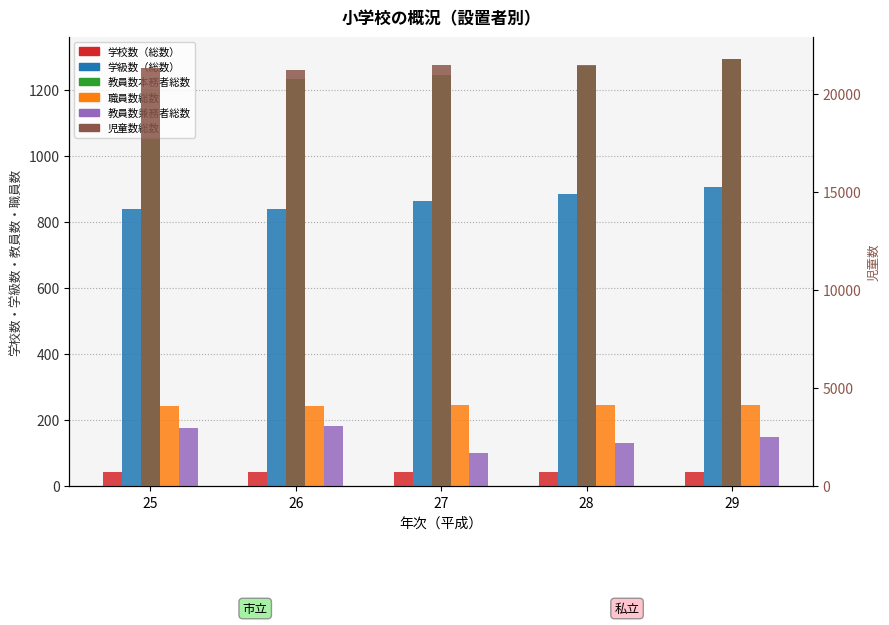

True or false: 学級数（総数） has a value of 298 at 26.

False